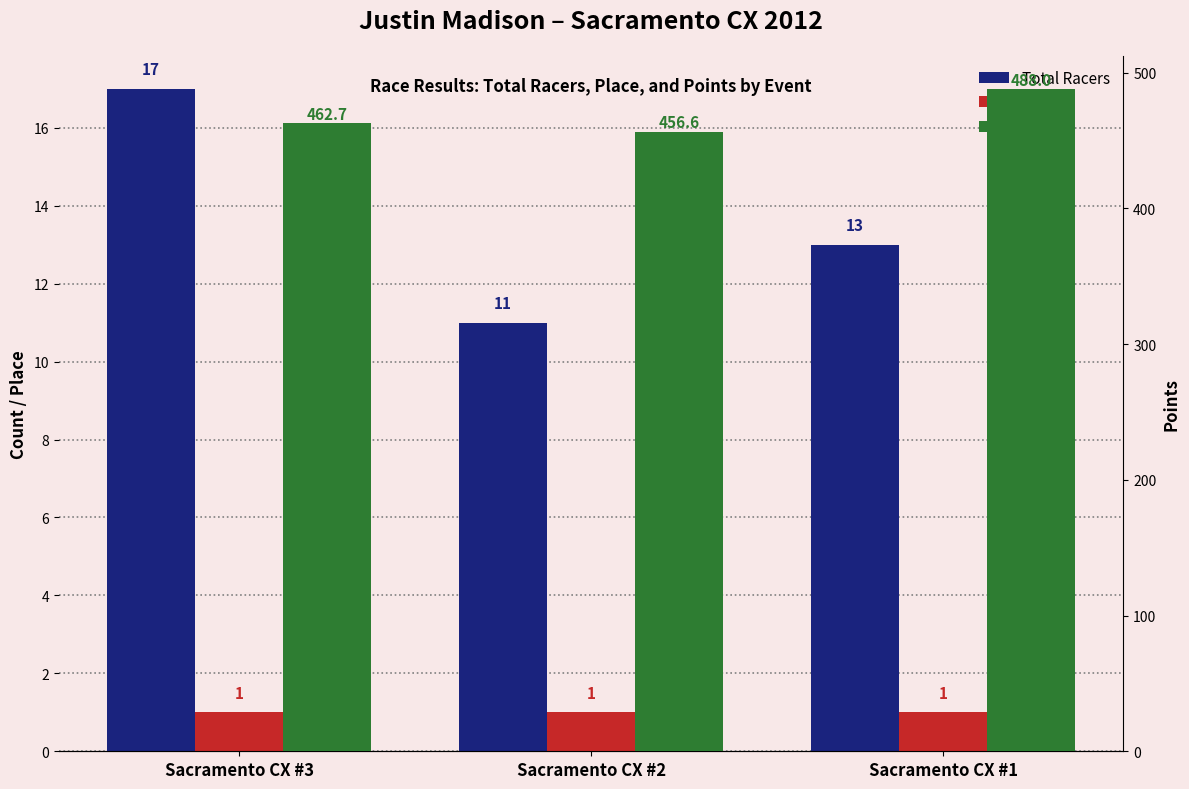

Which series has the largest total across all categories?

Points